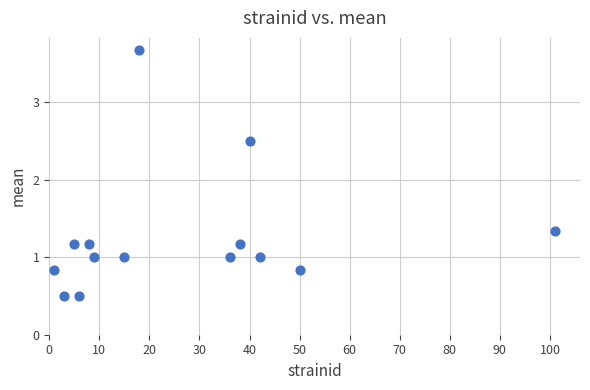

What is the range of X values (max minus min)?

100.0